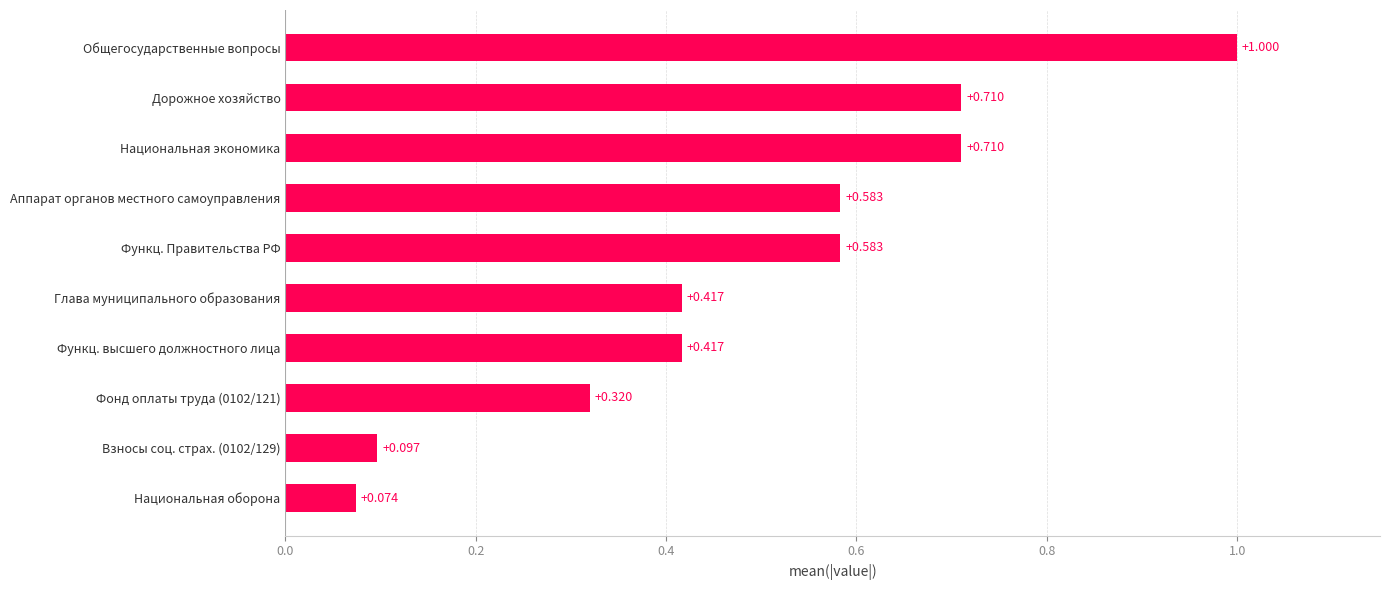

At which label is the value closest to 0?

Национальная оборона